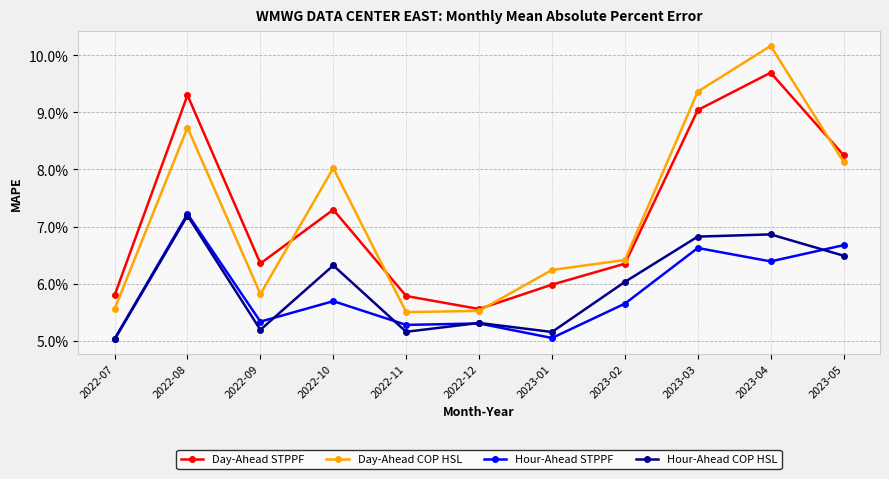

What is the value of the Day-Ahead STPPF point at the 1st from the left?

0.1